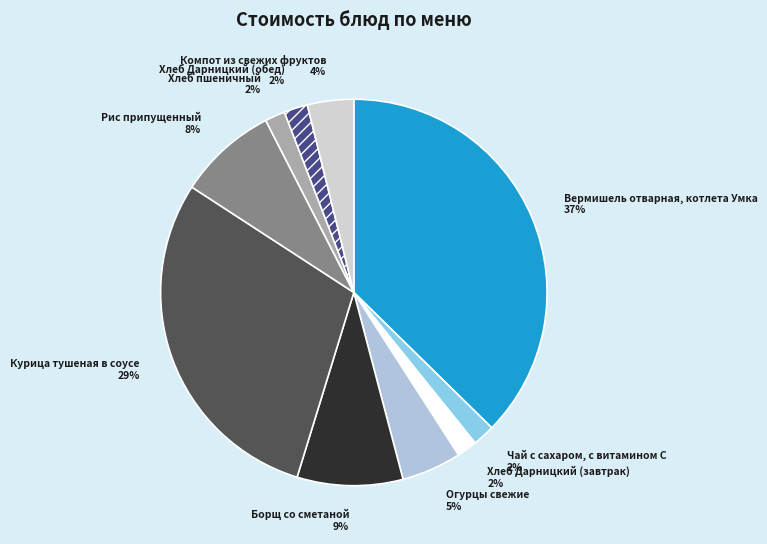

Is there a majority slice in this chart?

No